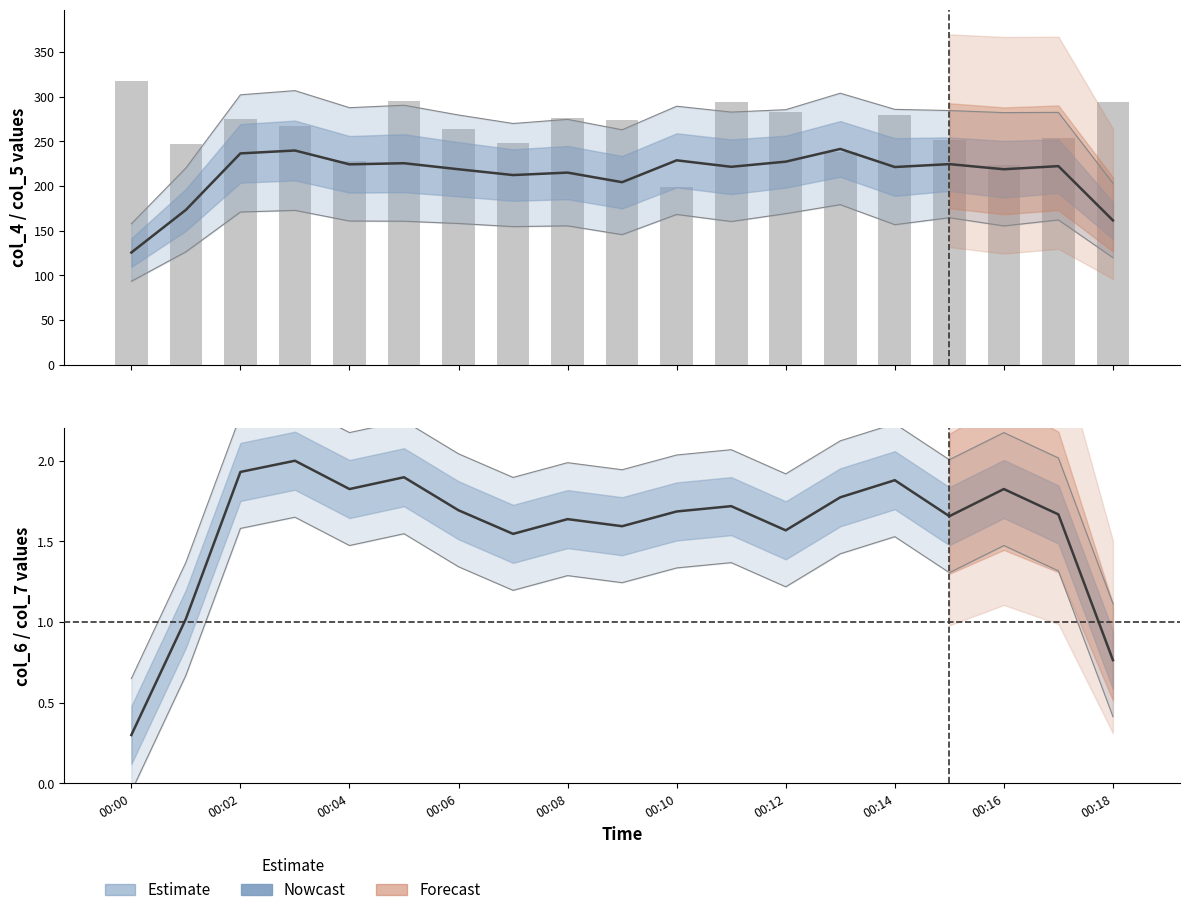

Where is the data nearest to the value 258?

17